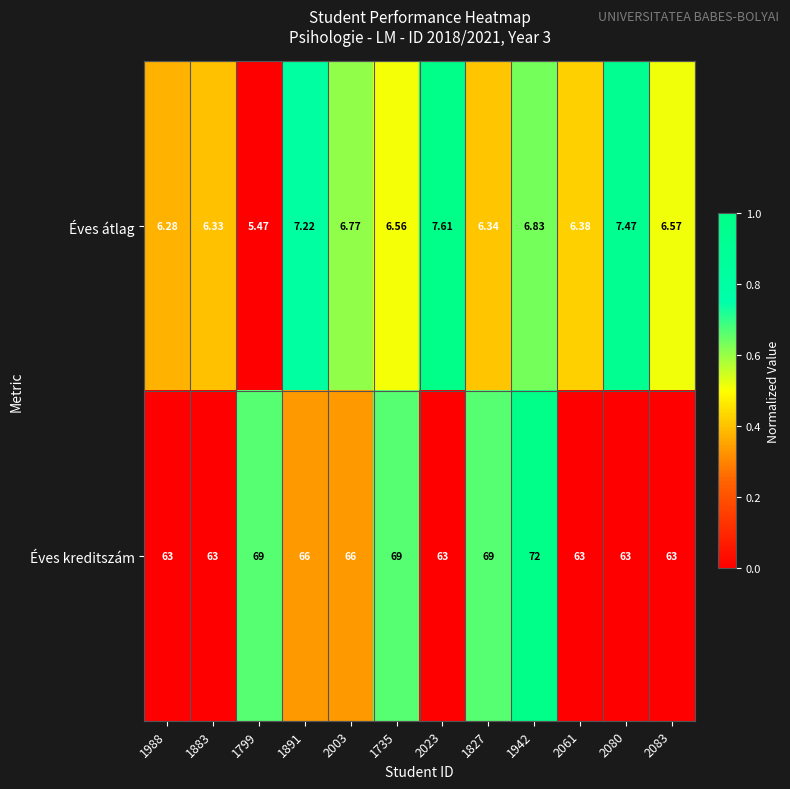

Is the value of Éves kreditszám at 2083 greater than the value of Éves átlag at 2080?

Yes